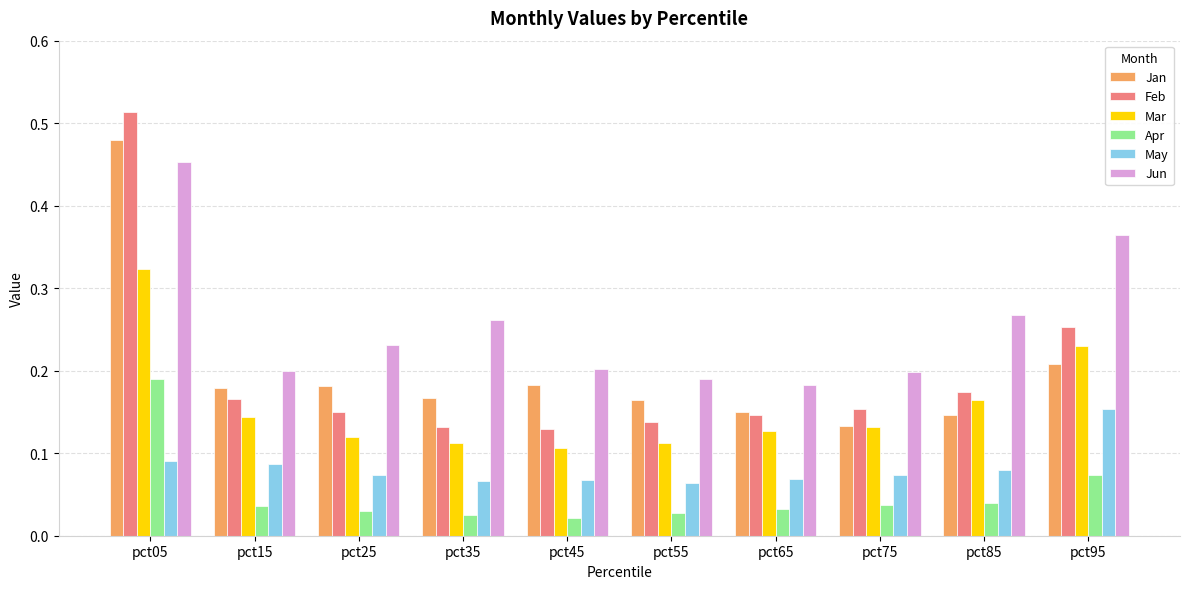

List the series in order of their peak value, highest first.

Feb, Jan, Jun, Mar, Apr, May